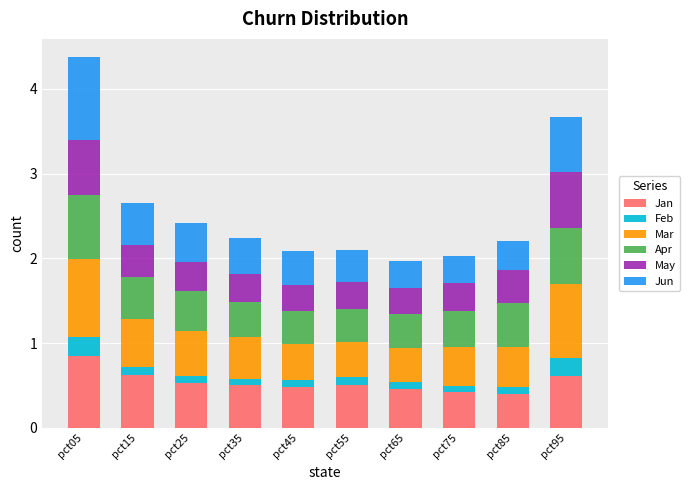

What is the lowest value of the Jan series?

0.4